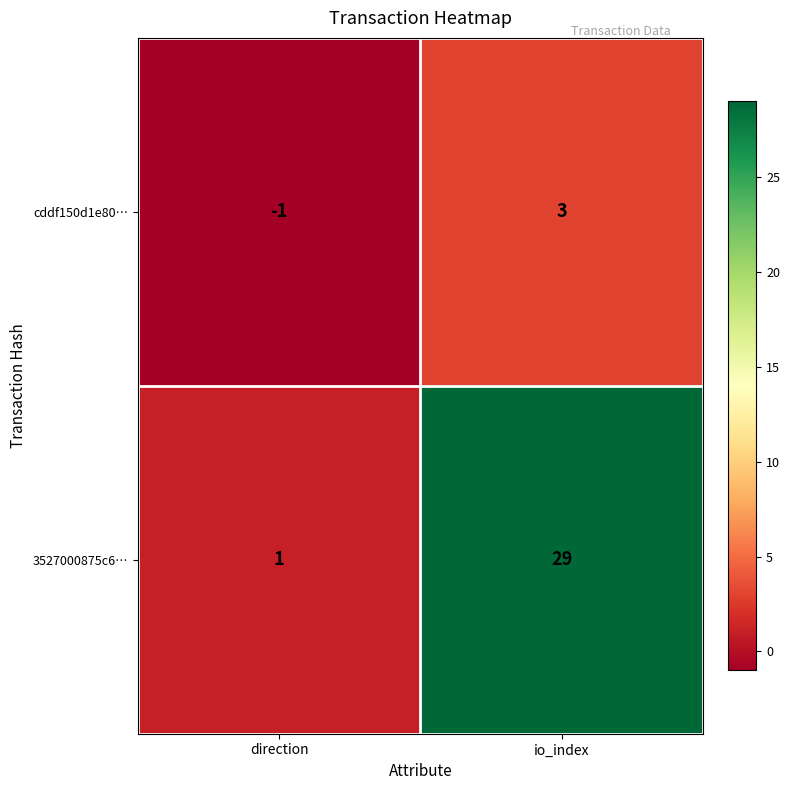

Where is 3527000875c6… nearest to the value 15?

direction